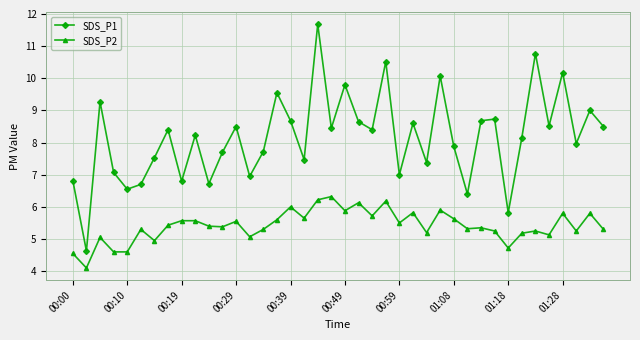

Which series has the largest range (max minus min)?

SDS_P1